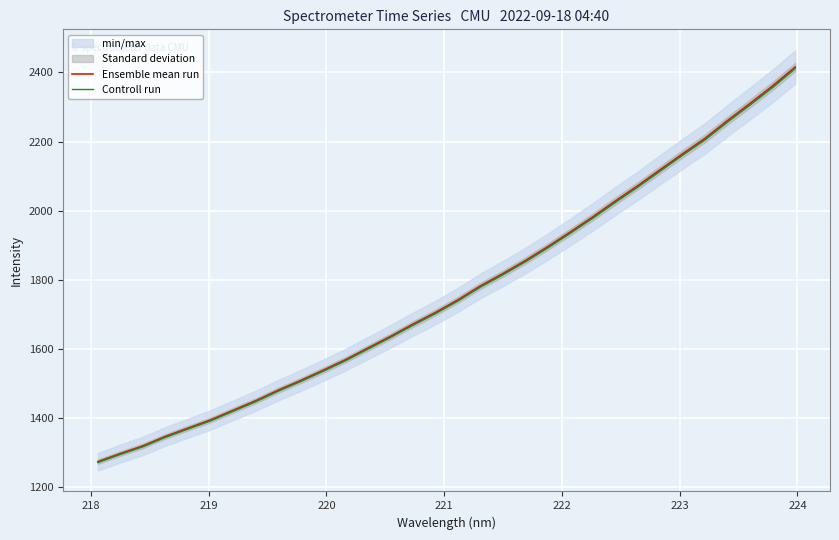

What is the maximum value for Ensemble mean run?

2415.7